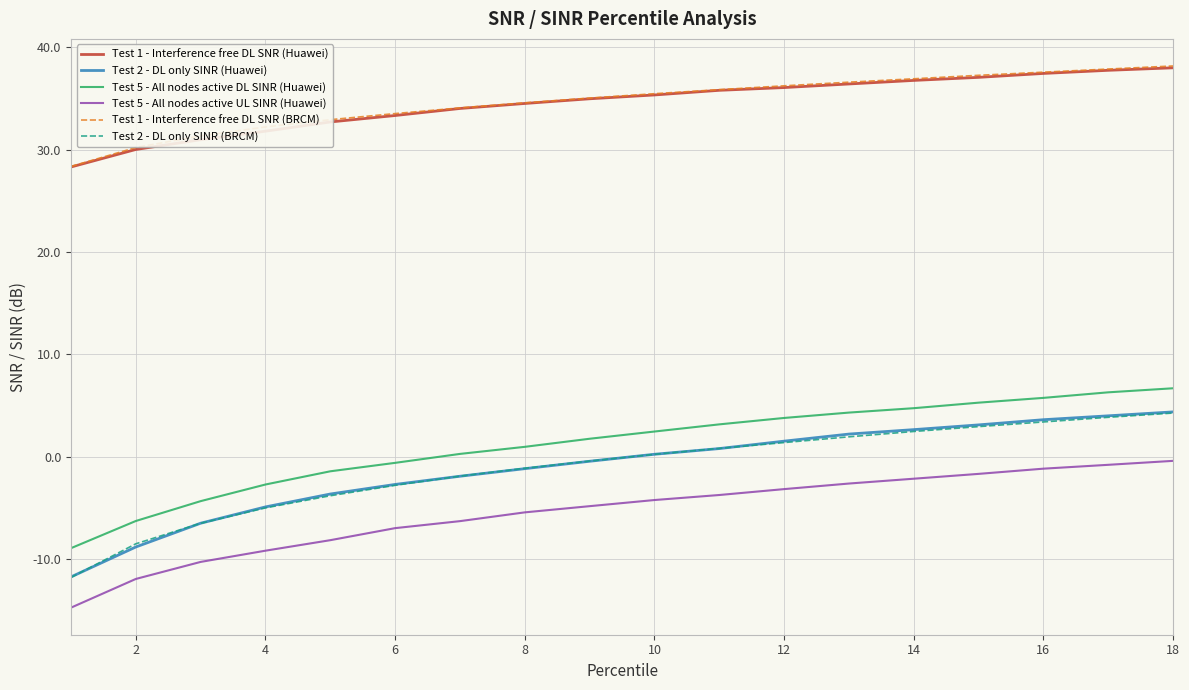

True or false: Test 1 - Interference free DL SNR (Huawei) and Test 5 - All nodes active DL SINR (Huawei) cross at least once.

False